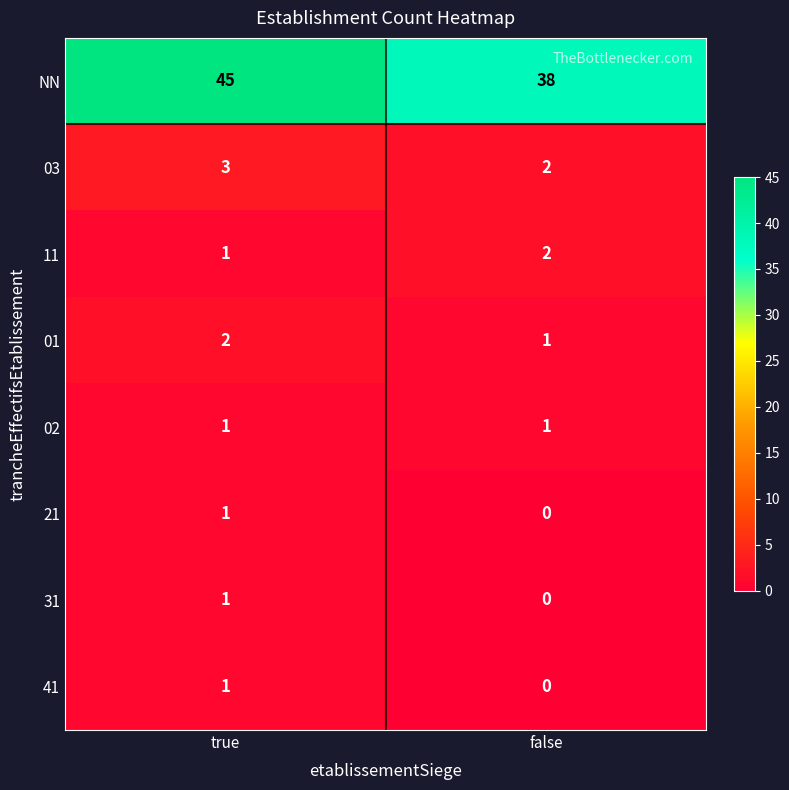

At which category is the sum across all series the highest?

true